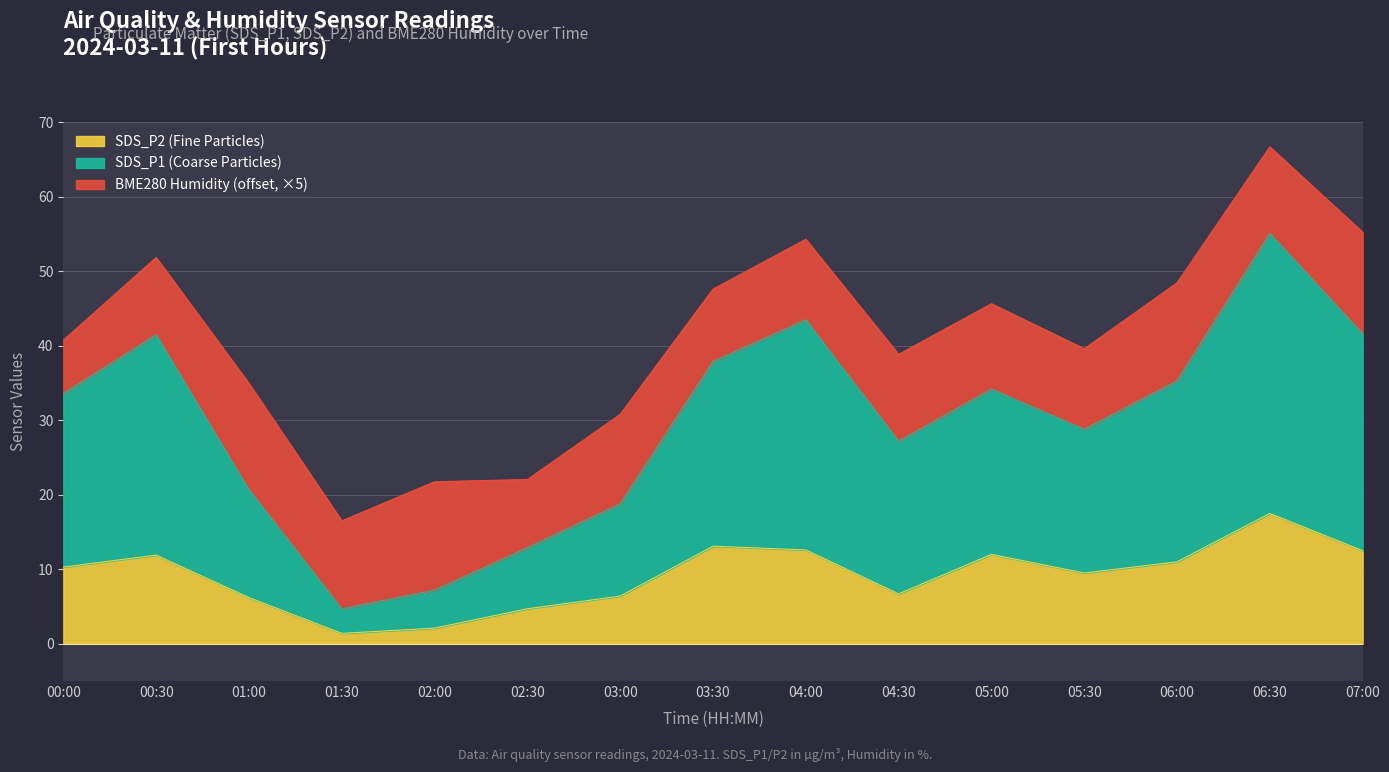

Where is the first local minimum for SDS_P1?

01:30